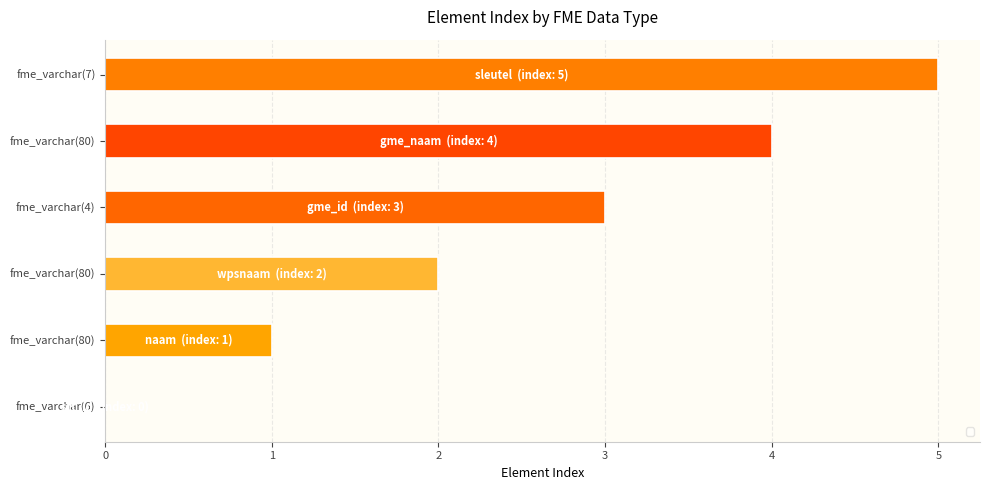

How many values are above zero?

5